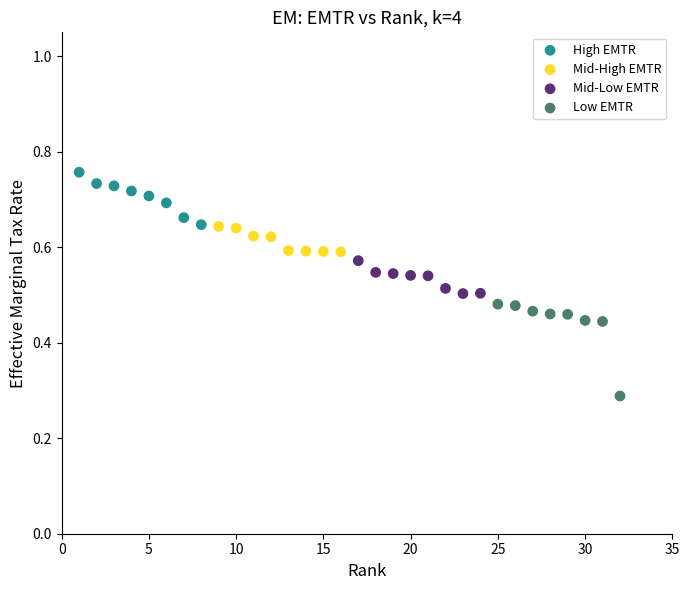

Which series contains the highest Y value?

High EMTR